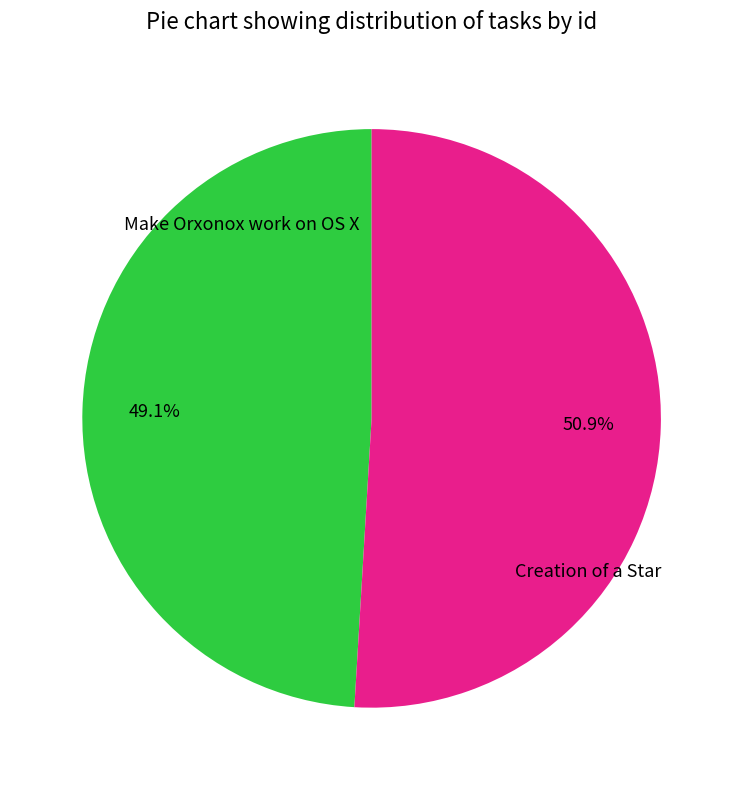

How many slices are in this pie chart?

2